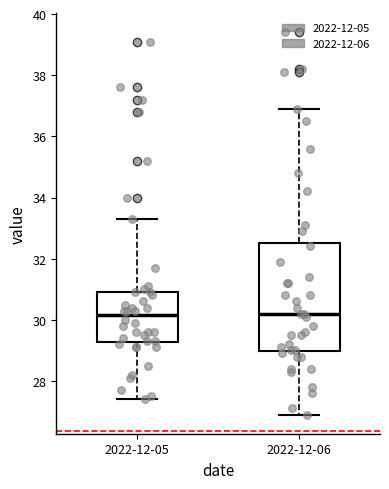

Comparing the boxes themselves (not the whiskers), which one is the tallest?

2022-12-06